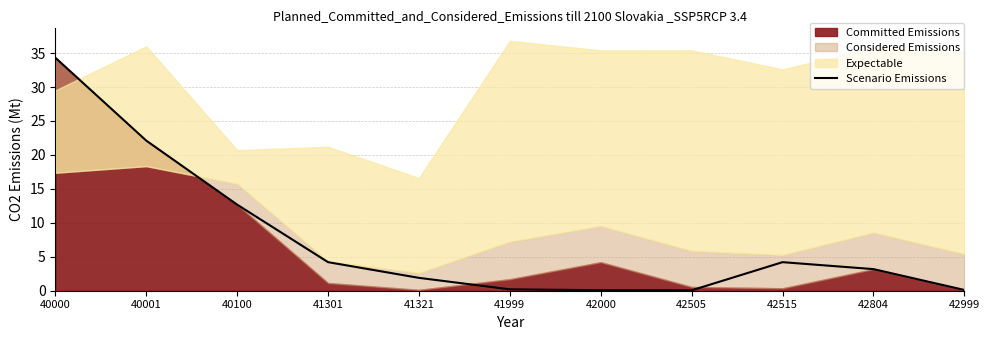

Where is the data nearest to the value 17?

40100